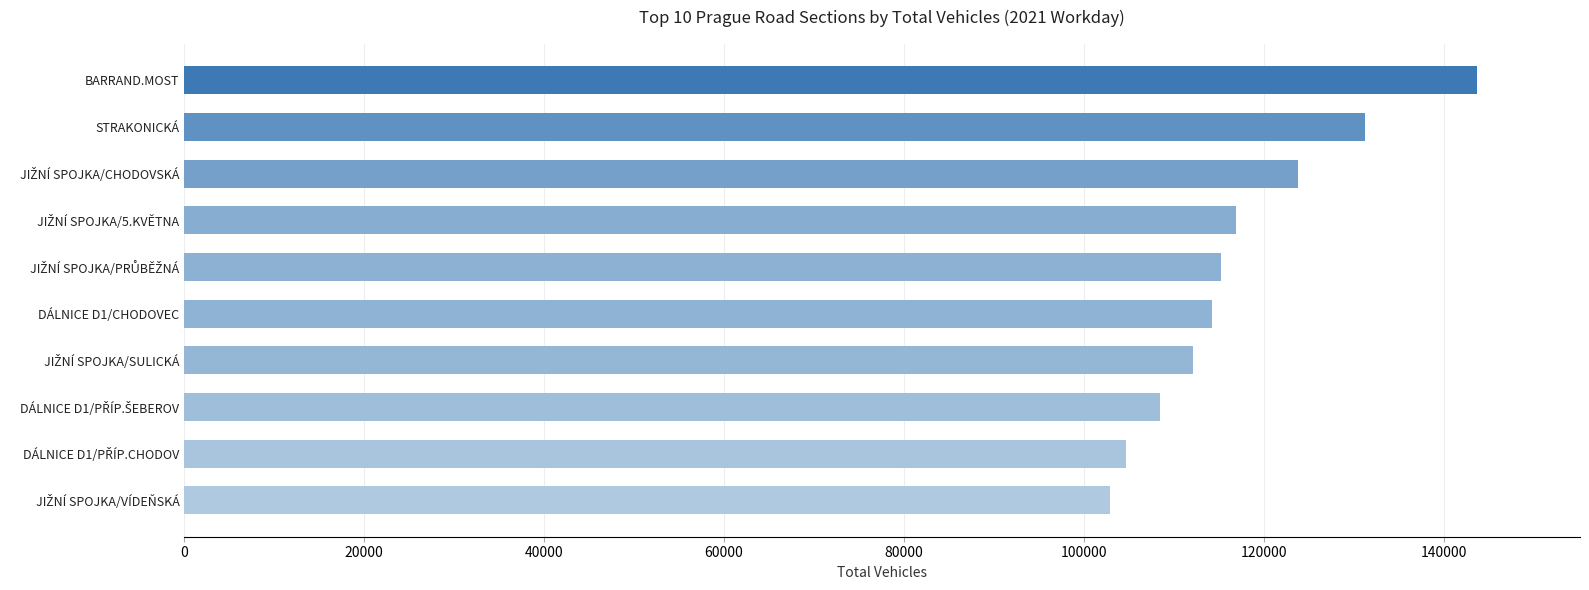

What is the sum of all values?

1173523